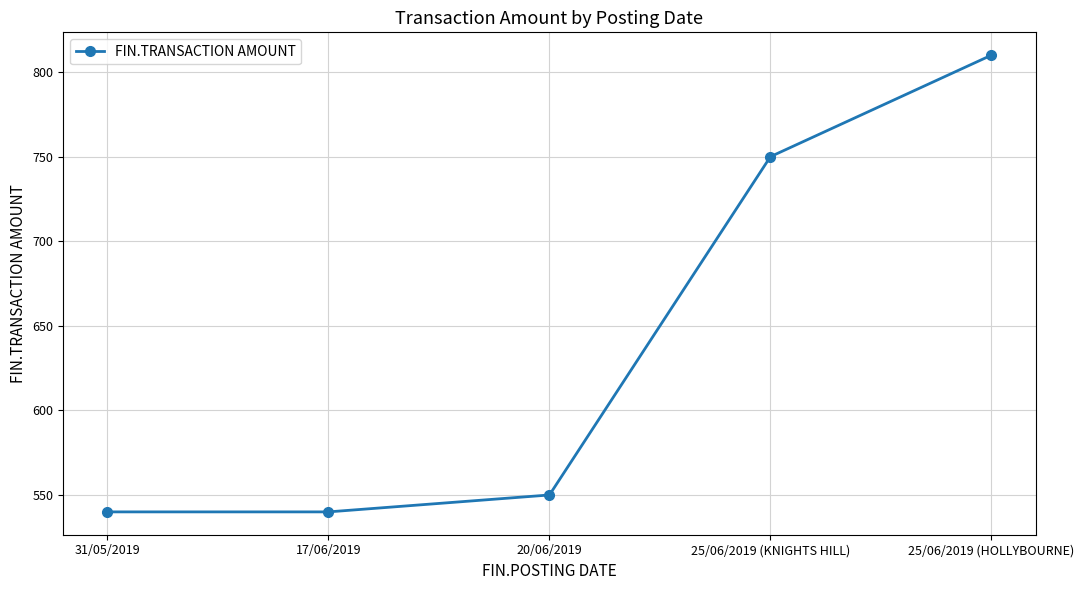

True or false: the data shows 550 at 20/06/2019.

True